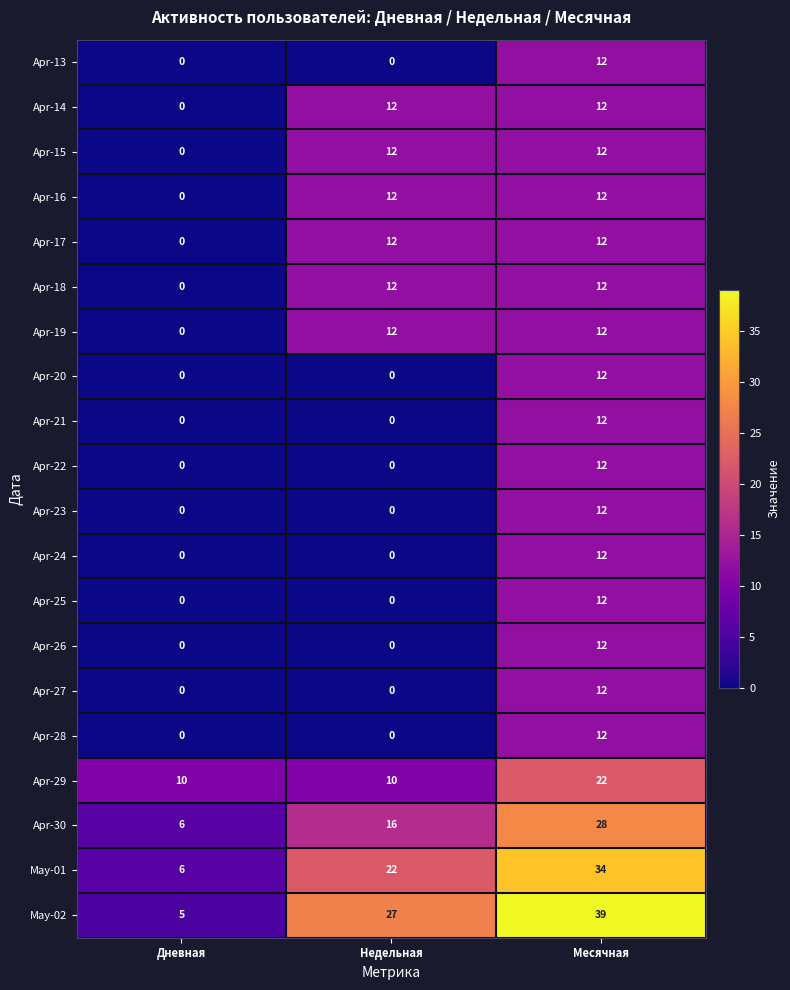

What is the average value of the Apr-17 series?

8